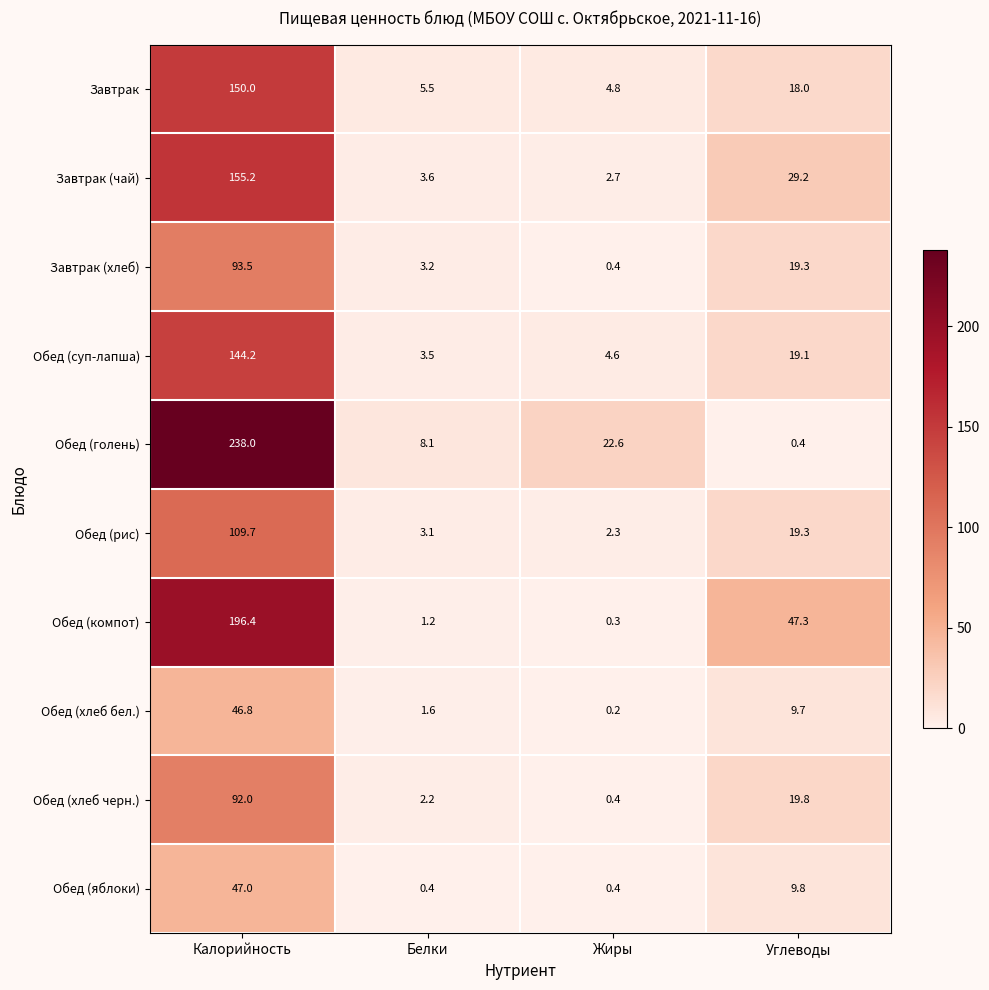

Rank the series by their maximum value, from highest to lowest.

Обед (голень), Обед (компот), Завтрак (чай), Завтрак, Обед (суп-лапша), Обед (рис), Завтрак (хлеб), Обед (хлеб черн.), Обед (яблоки), Обед (хлеб бел.)